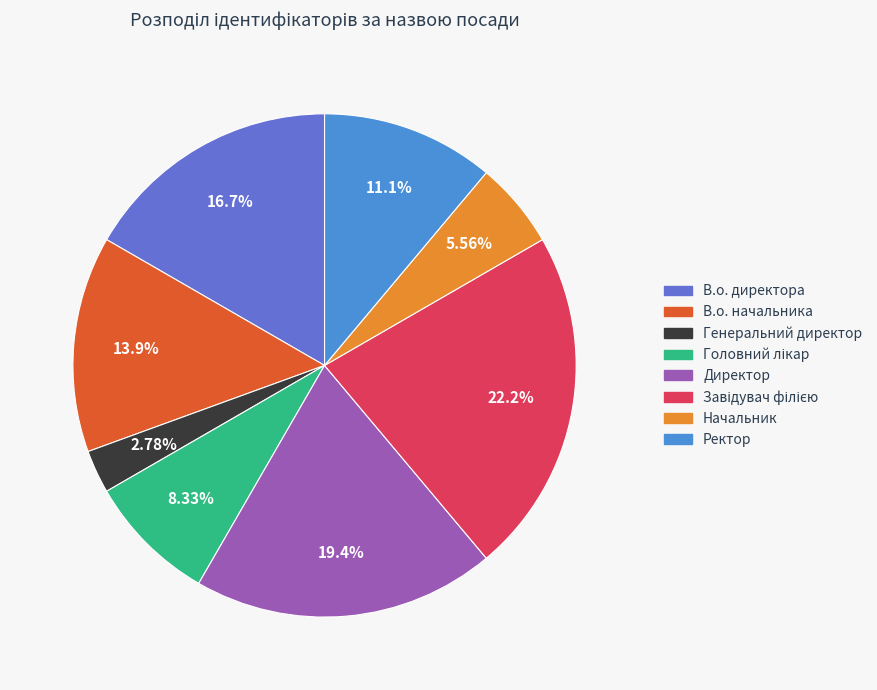

Is the sum of Начальник and В.о. директора greater than half?

No